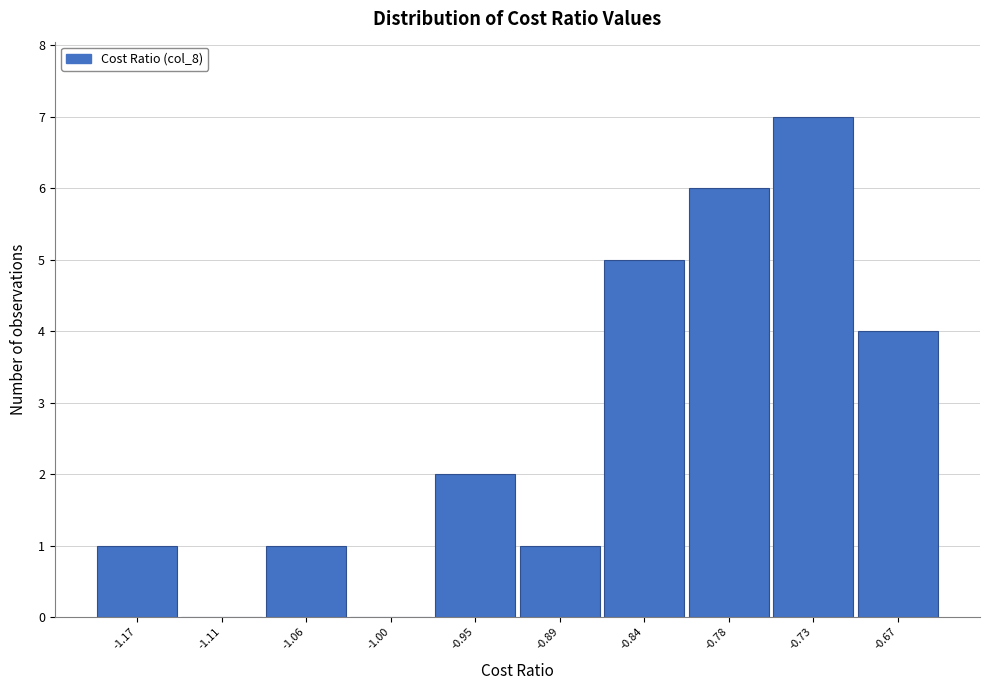

Reading right to left, transcribe all the data shown in this chart.

-0.67=4	-0.73=7	-0.78=6	-0.84=5	-0.89=1	-0.95=2	-1.00=0	-1.06=1	-1.11=0	-1.17=1